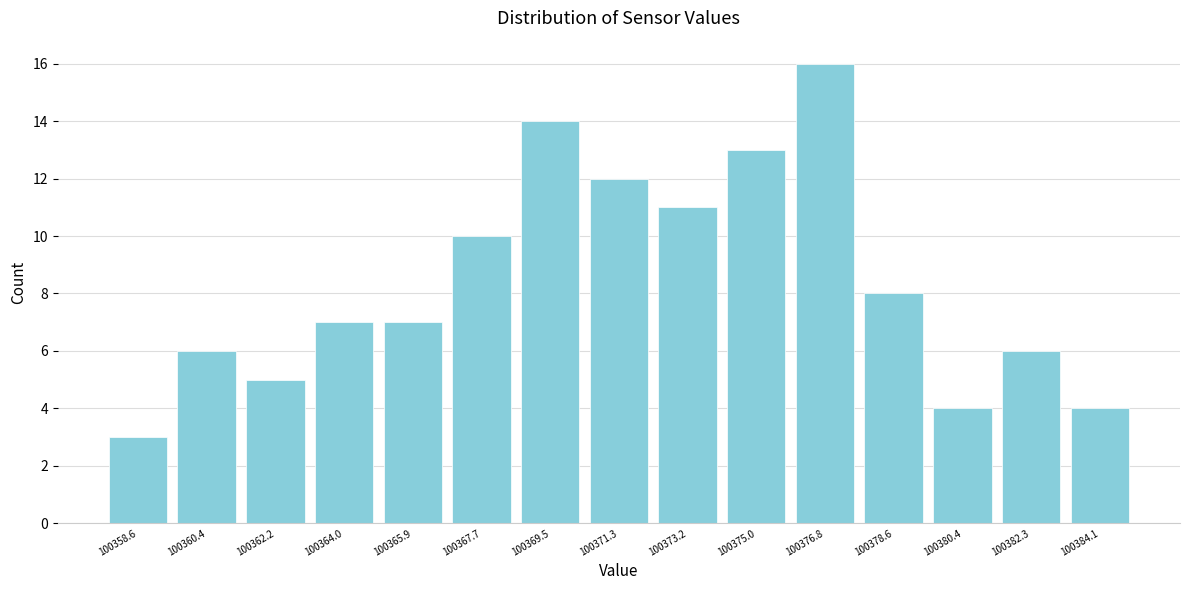

Reading left to right, list every bar in this chart as the range it spans on the x-axis followed by its height. Neither the bar edges nor the heights are printed on the chart, so give them approximately, as read against the axes.

100357.6 to 100359.4: 3
100359.4 to 100361.4: 6
100361.4 to 100363.2: 5
100363.2 to 100365.0: 7
100365.0 to 100366.8: 7
100366.8 to 100368.6: 10
100368.6 to 100370.4: 14
100370.4 to 100372.2: 12
100372.2 to 100374.0: 11
100374.0 to 100375.8: 13
100375.8 to 100377.8: 16
100377.8 to 100379.6: 8
100379.6 to 100381.4: 4
100381.4 to 100383.2: 6
100383.2 to 100385.0: 4